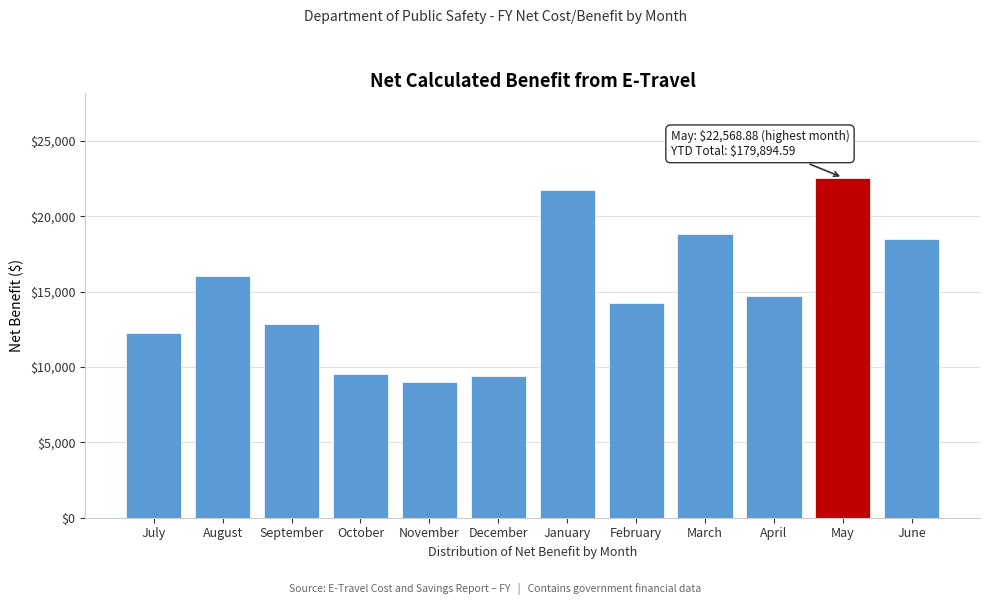

Reading left to right, what are all the values shown in this chart?

12249.5	16009.5	12859.1	9553.0	8995.6	9426.1	21729.3	14270.9	18856.3	14693.5	22568.9	18476.6